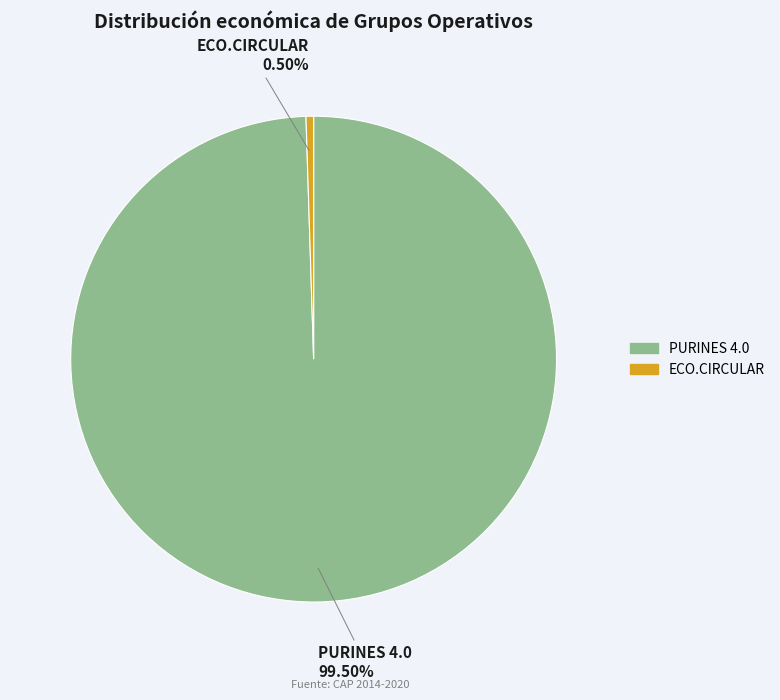

To the nearest percent, what is the average slice percentage?

50%